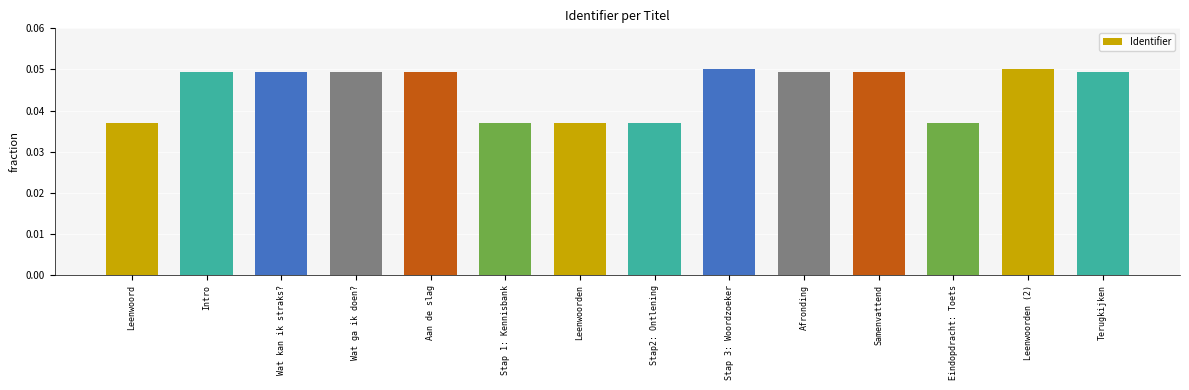

The value at Stap2: Ontlening is 0.1. True or false?

False